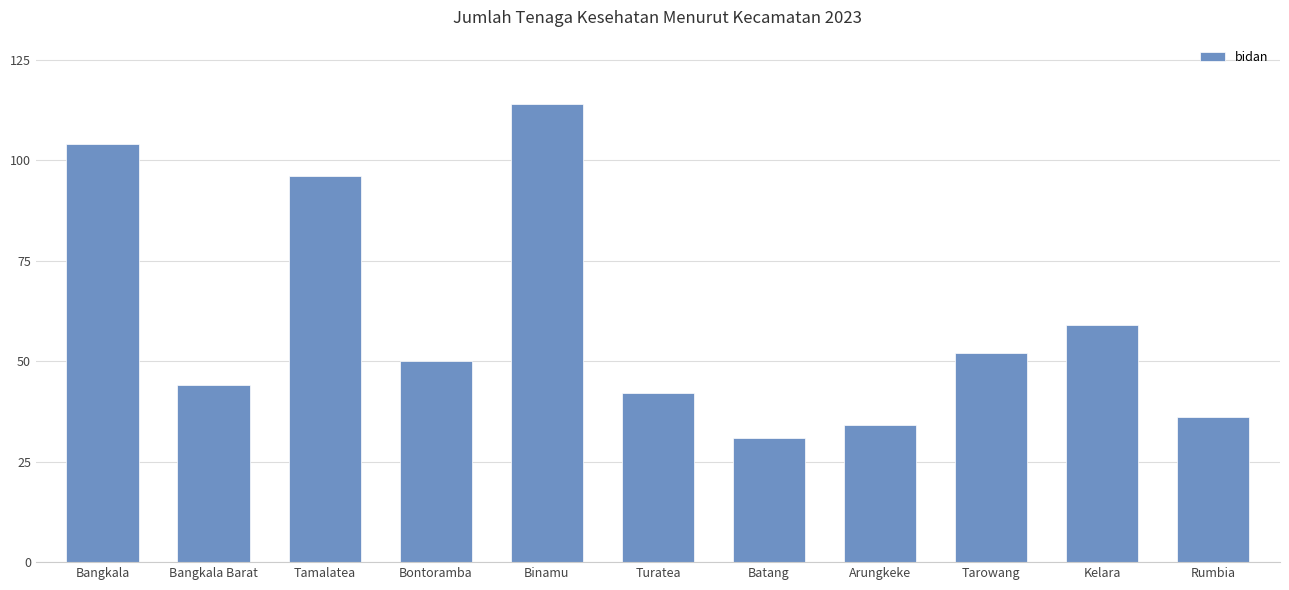

Which has a higher value, Bangkala Barat or Tarowang?

Tarowang